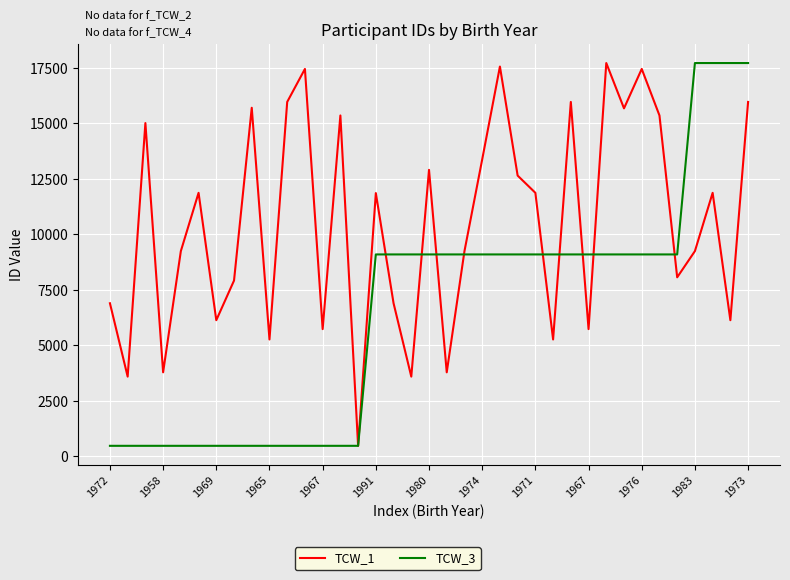

What are all the series names shown in the legend?

TCW_1, TCW_3